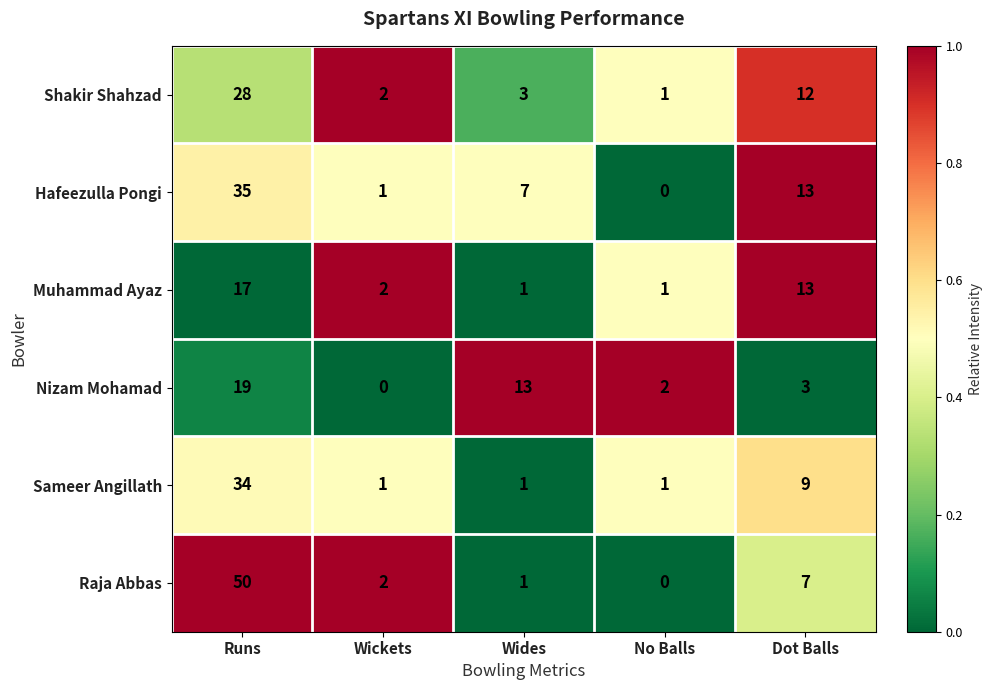

Rank the series by their maximum value, from highest to lowest.

Raja Abbas, Hafeezulla Pongi, Sameer Angillath, Shakir Shahzad, Nizam Mohamad, Muhammad Ayaz